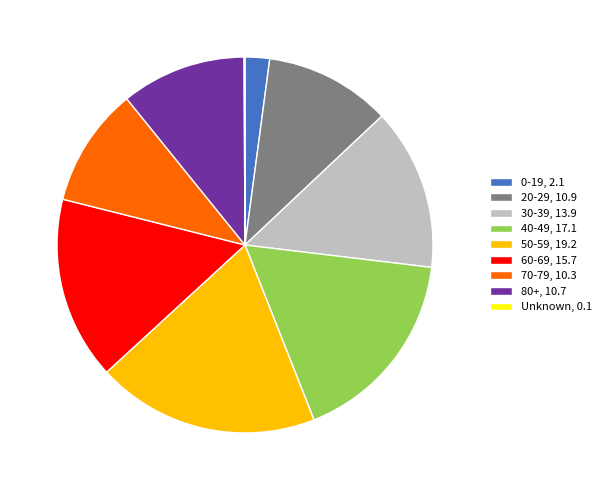

Which slice is the largest?

50-59